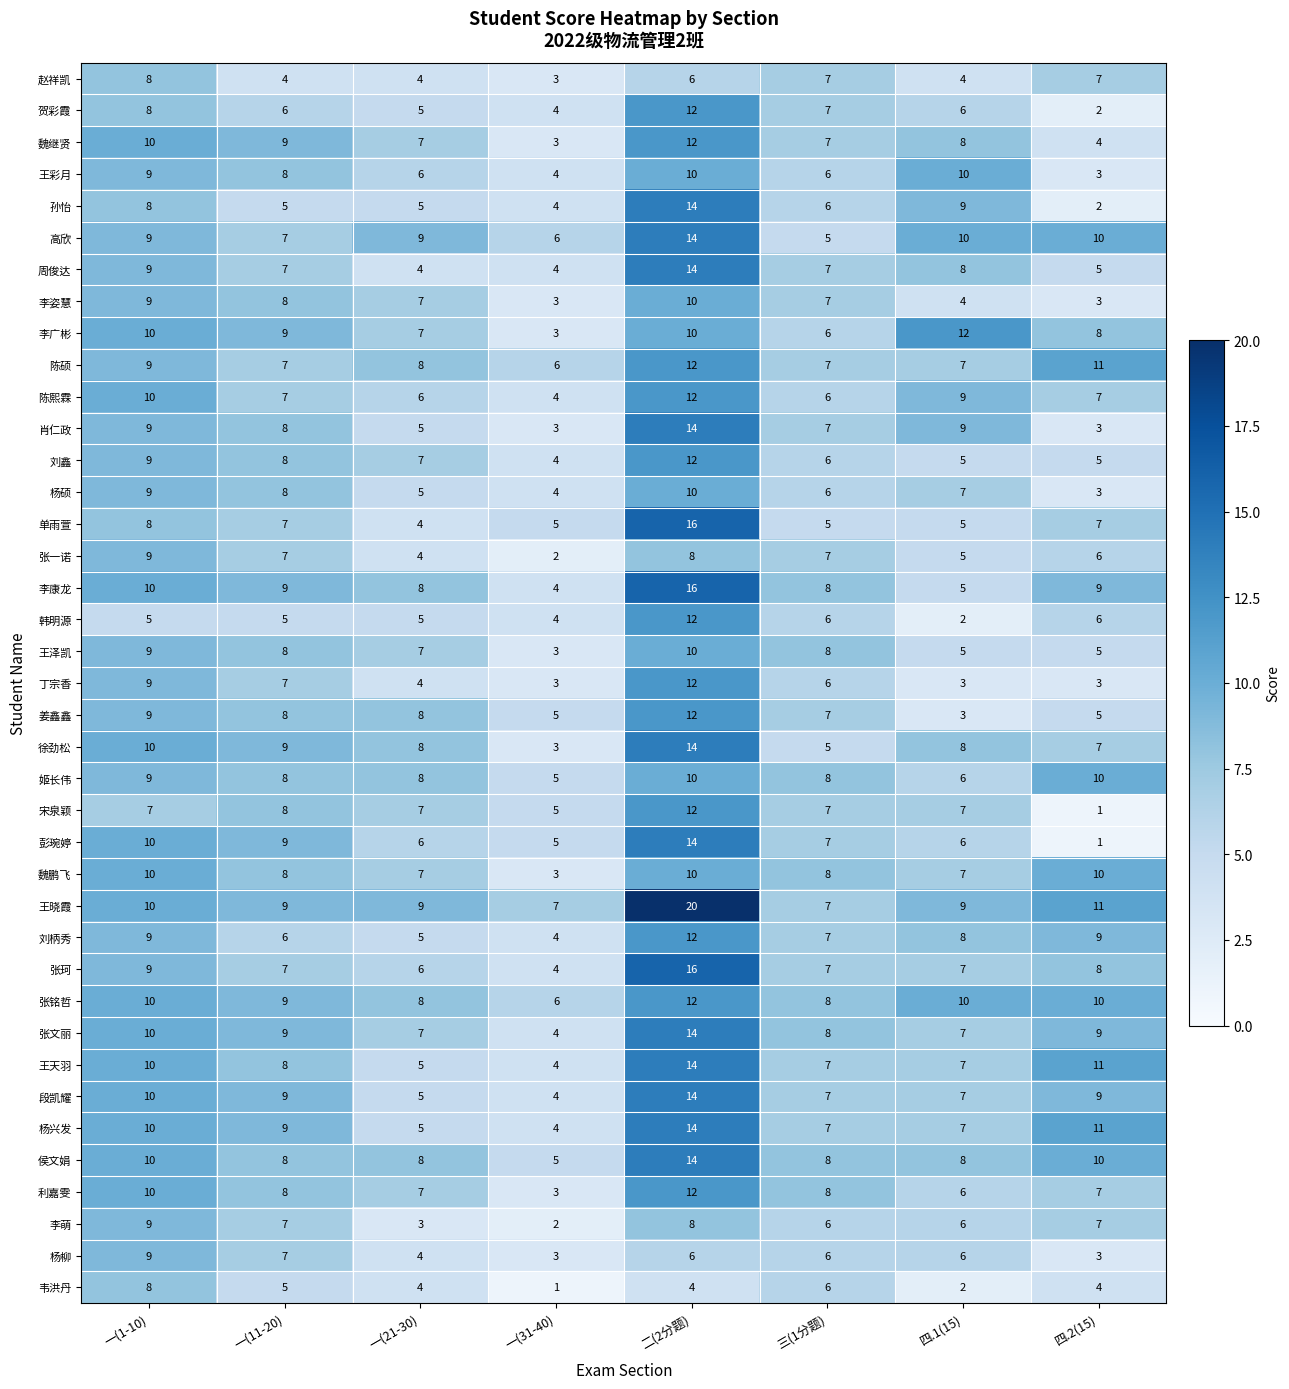

How many data points in 李广彬 are less than 9?

4